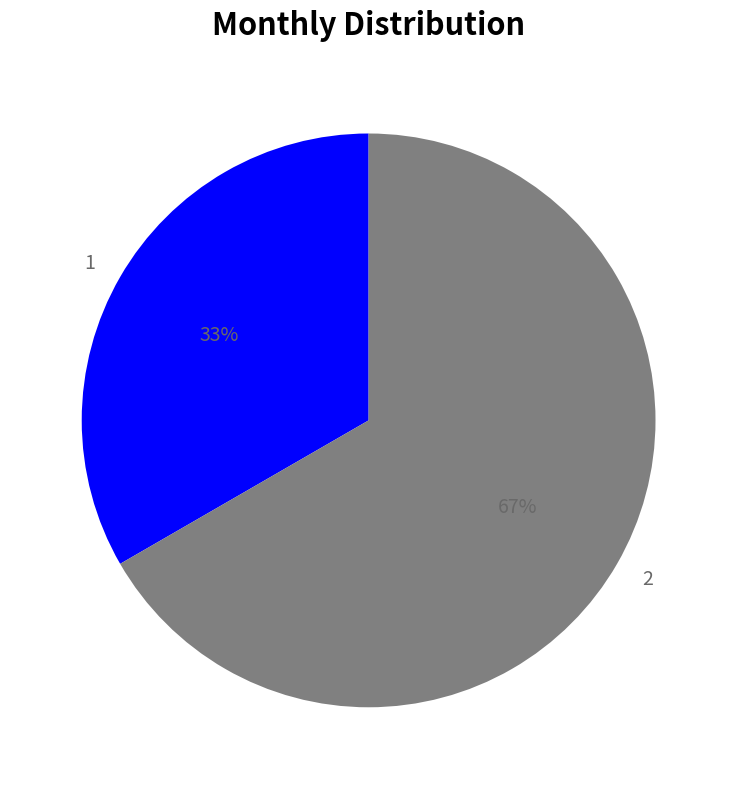

Approximately how many times larger is the value at 2 compared to 1?

2.0